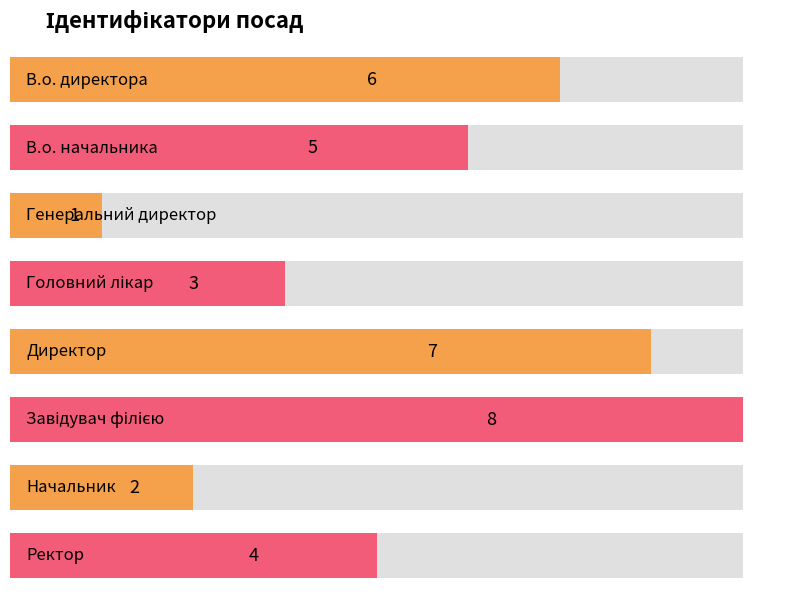

What is the label of the 7th bar from the right?

В.о. начальника